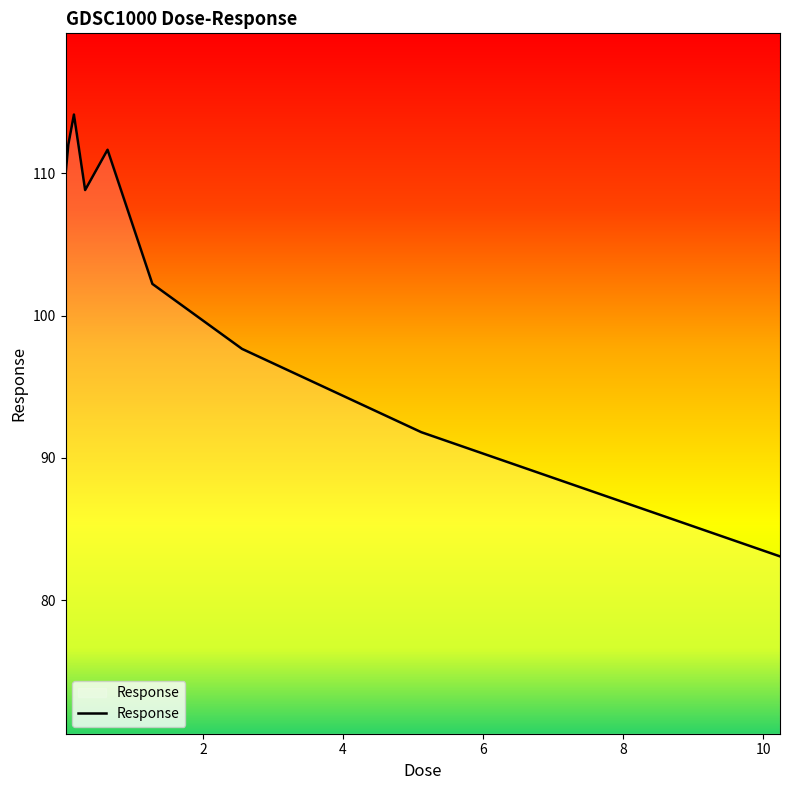

What is the smallest value displayed?

83.1